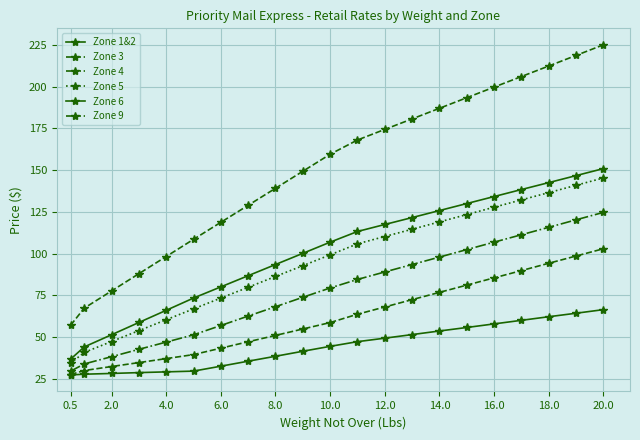

Reading left to right, transcribe all the data shown in this chart.

Zone 1&2: 27.2	27.7	28.1	28.6	29.1	29.6	32.5	35.5	38.5	41.5	44.4	47.2	49.3	51.5	53.6	55.7	57.9	60.0	62.1	64.2	66.4
Zone 3: 27.5	29.9	32.3	34.6	37.0	39.5	43.3	47.1	51.0	54.8	58.6	63.6	68.0	72.4	76.8	81.1	85.5	89.8	94.2	98.5	102.9
Zone 4: 29.5	33.9	38.2	42.6	47.0	51.3	56.9	62.5	68.2	73.8	79.4	84.5	89.0	93.5	97.9	102.4	106.8	111.3	115.8	120.2	124.7
Zone 5: 34.2	40.8	47.3	53.8	60.4	66.8	73.3	79.8	86.3	92.8	99.2	105.8	110.2	114.6	119.0	123.4	127.8	132.2	136.6	140.9	145.3
Zone 6: 36.7	44.0	51.4	58.7	66.0	73.3	80.0	86.8	93.5	100.2	106.8	113.2	117.5	121.6	125.8	130.0	134.2	138.4	142.6	146.8	150.9
Zone 9: 57.0	67.3	77.6	88.0	98.2	108.5	118.8	128.9	139.2	149.3	159.6	168.1	174.4	180.8	187.1	193.4	199.8	206.2	212.4	218.8	225.2